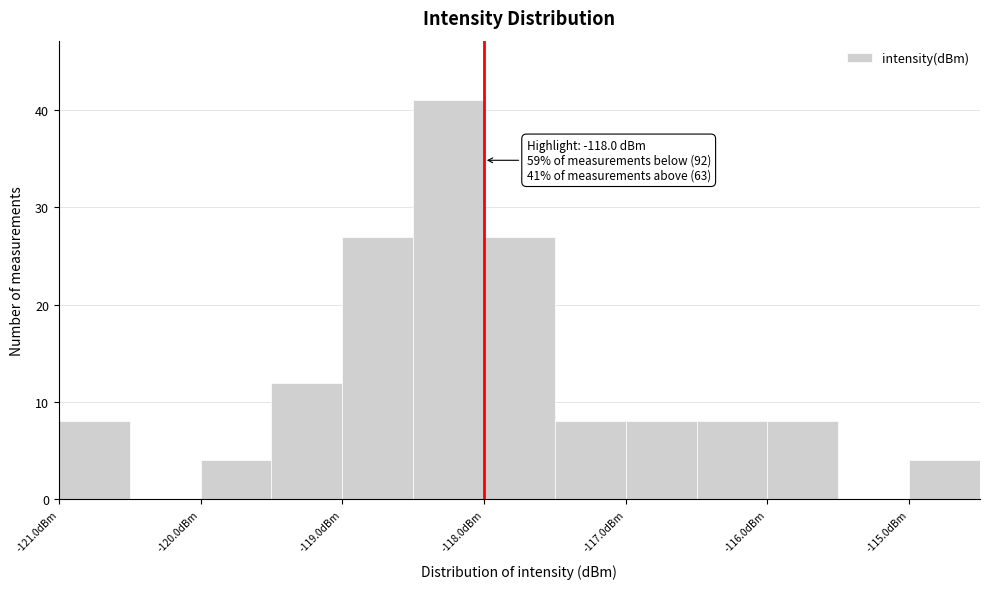

Which range on the x-axis has the tallest bar?

-118.5 to -118.0